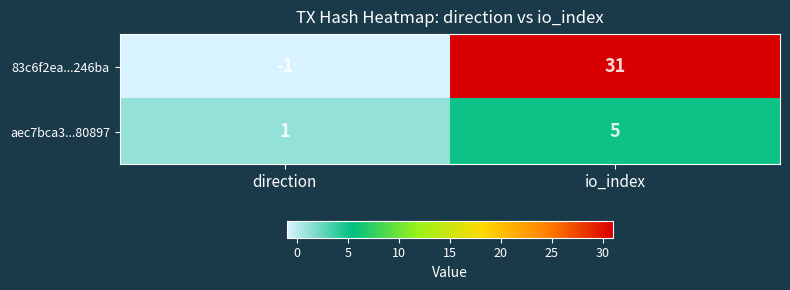

Which series has the widest spread of values?

83c6f2ea...246ba